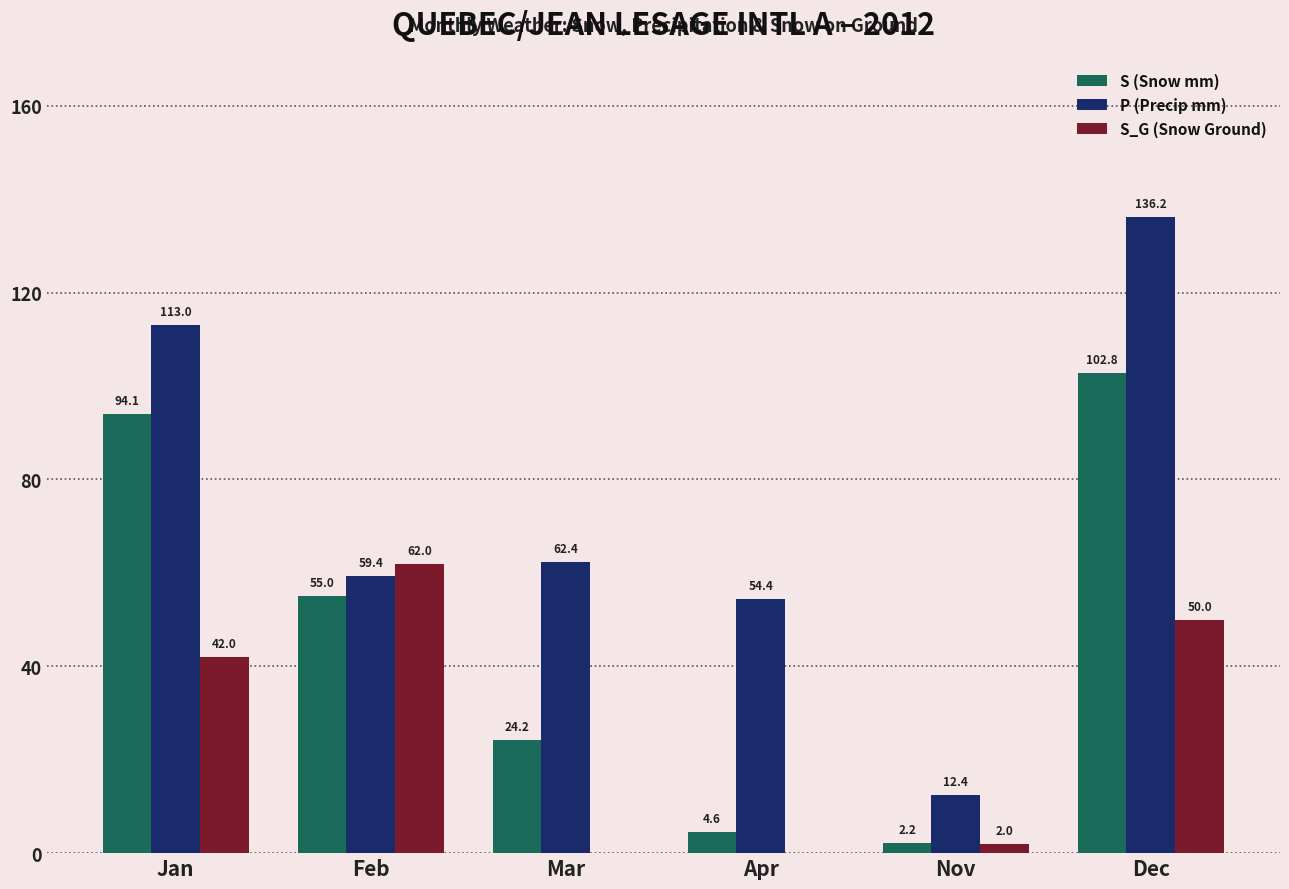

At which category is the sum across all series the highest?

Dec